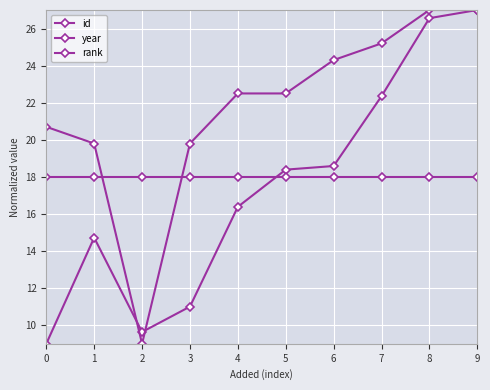

Reading right to left, extract all data points from this chart.

id: 27.0	26.6	22.4	18.6	18.4	16.4	11.0	9.6	14.7	9.0
year: 27.0	27.0	25.2	24.3	22.5	22.5	19.8	9.0	19.8	20.7
rank: 18.0	18.0	18.0	18.0	18.0	18.0	18.0	18.0	18.0	18.0